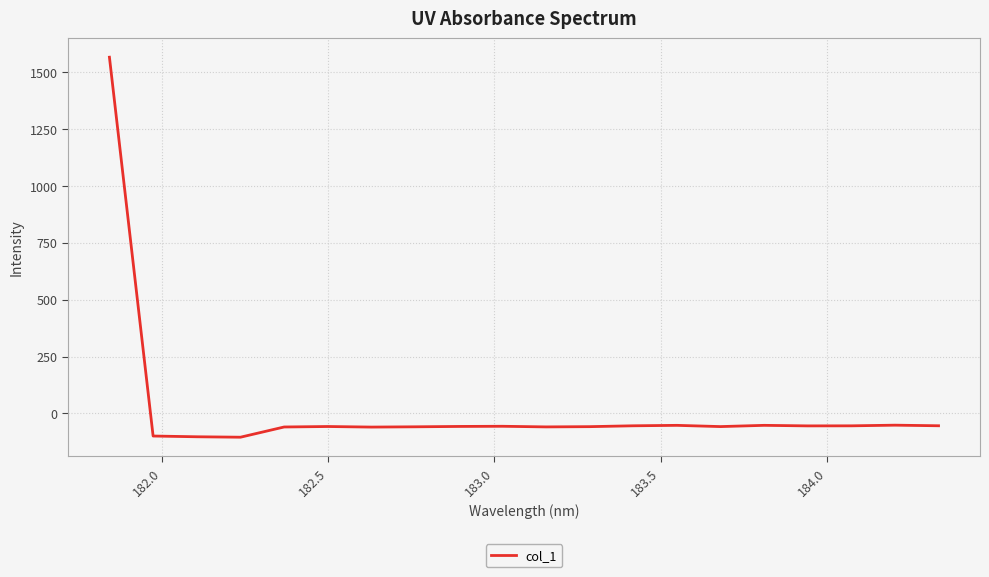

What is the difference between the maximum and minimum values?

1669.9